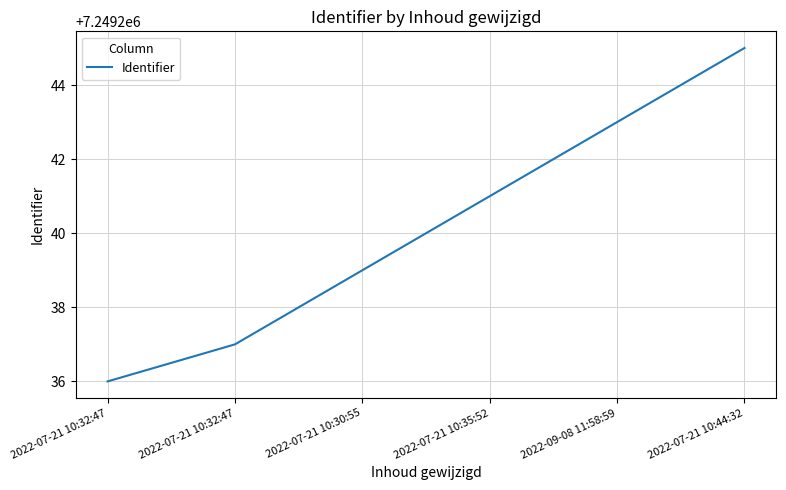

Reading left to right, transcribe all the data shown in this chart.

7249236	7249237	7249239	7249241	7249243	7249245